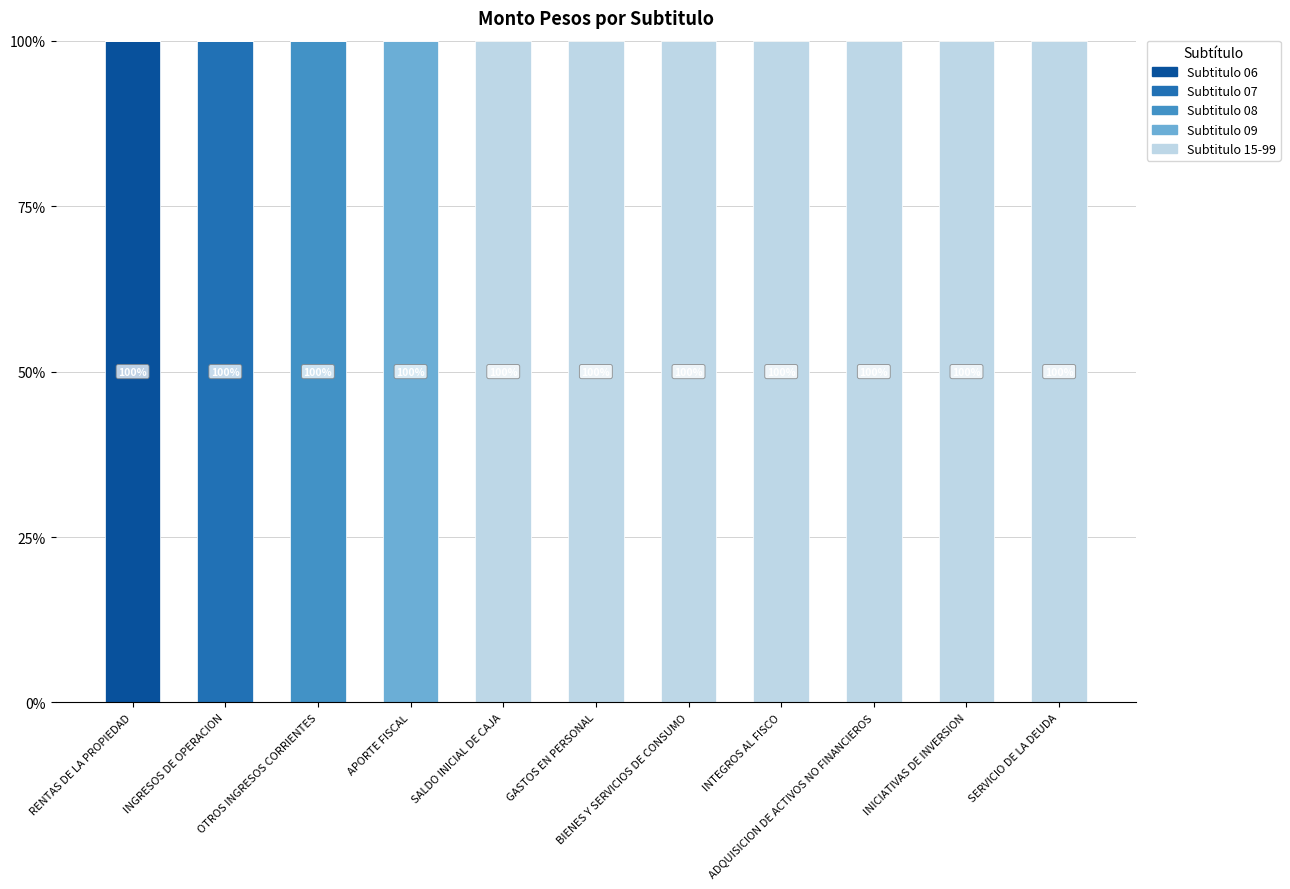

How many series are shown in this chart?

5